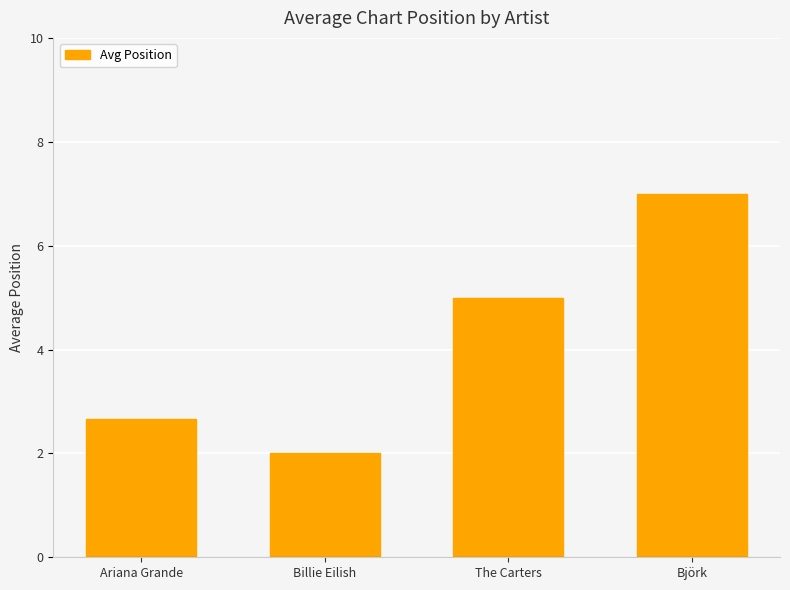

Reading left to right, transcribe all the data shown in this chart.

Ariana Grande=2.7	Billie Eilish=2.0	The Carters=5.0	Björk=7.0